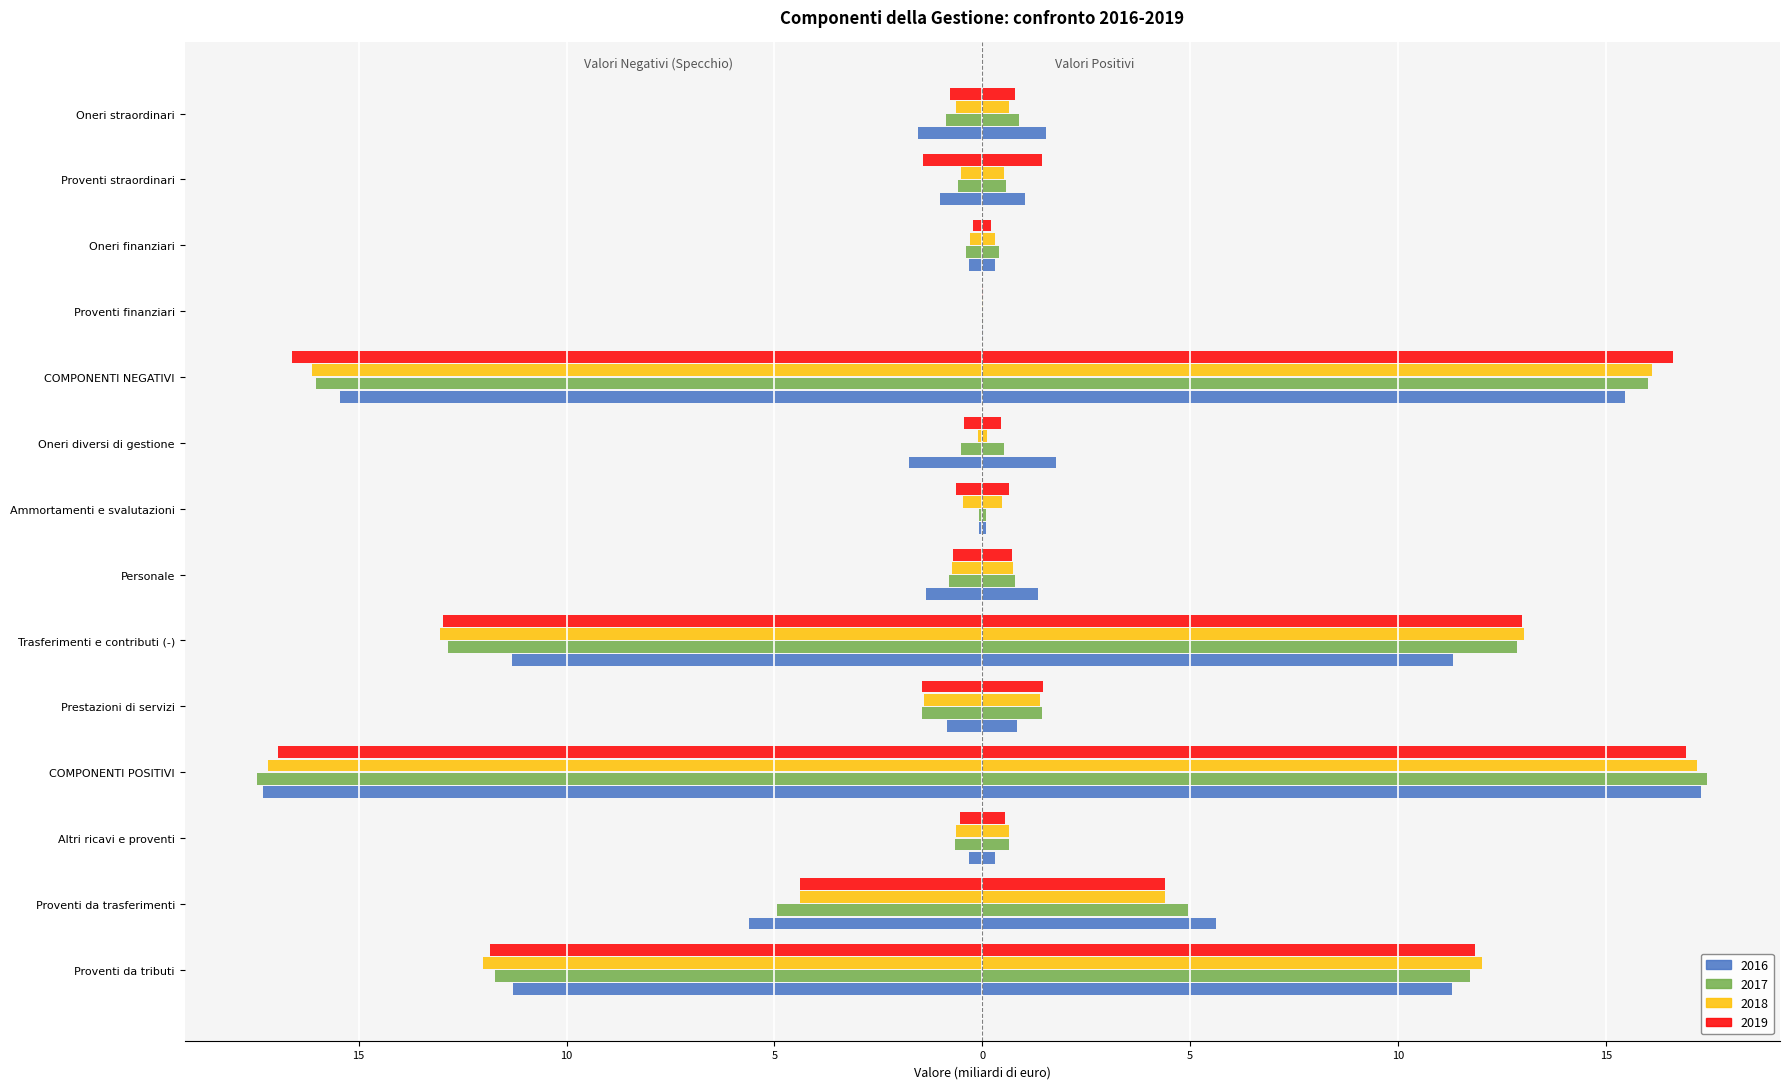

Reading left to right, list all the values displayed in this chart.

2016: Proventi da tributi=-11.3	Proventi da trasferimenti=-5.6	Altri ricavi e proventi=-0.3	COMPONENTI POSITIVI=-17.3	Prestazioni di servizi=-0.8	Trasferimenti e contributi (-)=-11.3	Personale=-1.3	Ammortamenti e svalutazioni=-0.1	Oneri diversi di gestione=-1.8	COMPONENTI NEGATIVI=-15.5	Proventi finanziari=-0.0	Oneri finanziari=-0.3	Proventi straordinari=-1.0	Oneri straordinari=-1.5
2017: Proventi da tributi=-11.7	Proventi da trasferimenti=-4.9	Altri ricavi e proventi=-0.6	COMPONENTI POSITIVI=-17.4	Prestazioni di servizi=-1.4	Trasferimenti e contributi (-)=-12.9	Personale=-0.8	Ammortamenti e svalutazioni=-0.1	Oneri diversi di gestione=-0.5	COMPONENTI NEGATIVI=-16.0	Proventi finanziari=-0.0	Oneri finanziari=-0.4	Proventi straordinari=-0.6	Oneri straordinari=-0.9
2018: Proventi da tributi=-12.0	Proventi da trasferimenti=-4.4	Altri ricavi e proventi=-0.6	COMPONENTI POSITIVI=-17.2	Prestazioni di servizi=-1.4	Trasferimenti e contributi (-)=-13.0	Personale=-0.7	Ammortamenti e svalutazioni=-0.5	Oneri diversi di gestione=-0.1	COMPONENTI NEGATIVI=-16.1	Proventi finanziari=-0.0	Oneri finanziari=-0.3	Proventi straordinari=-0.5	Oneri straordinari=-0.6
2019: Proventi da tributi=-11.8	Proventi da trasferimenti=-4.4	Altri ricavi e proventi=-0.5	COMPONENTI POSITIVI=-16.9	Prestazioni di servizi=-1.4	Trasferimenti e contributi (-)=-13.0	Personale=-0.7	Ammortamenti e svalutazioni=-0.6	Oneri diversi di gestione=-0.4	COMPONENTI NEGATIVI=-16.6	Proventi finanziari=-0.0	Oneri finanziari=-0.2	Proventi straordinari=-1.4	Oneri straordinari=-0.8